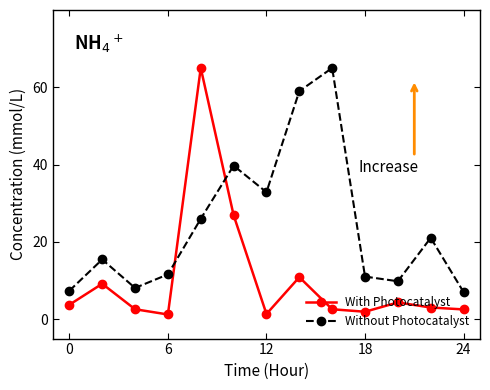

List the series in order of their overall mean, highest first.

Without Photocatalyst, With Photocatalyst